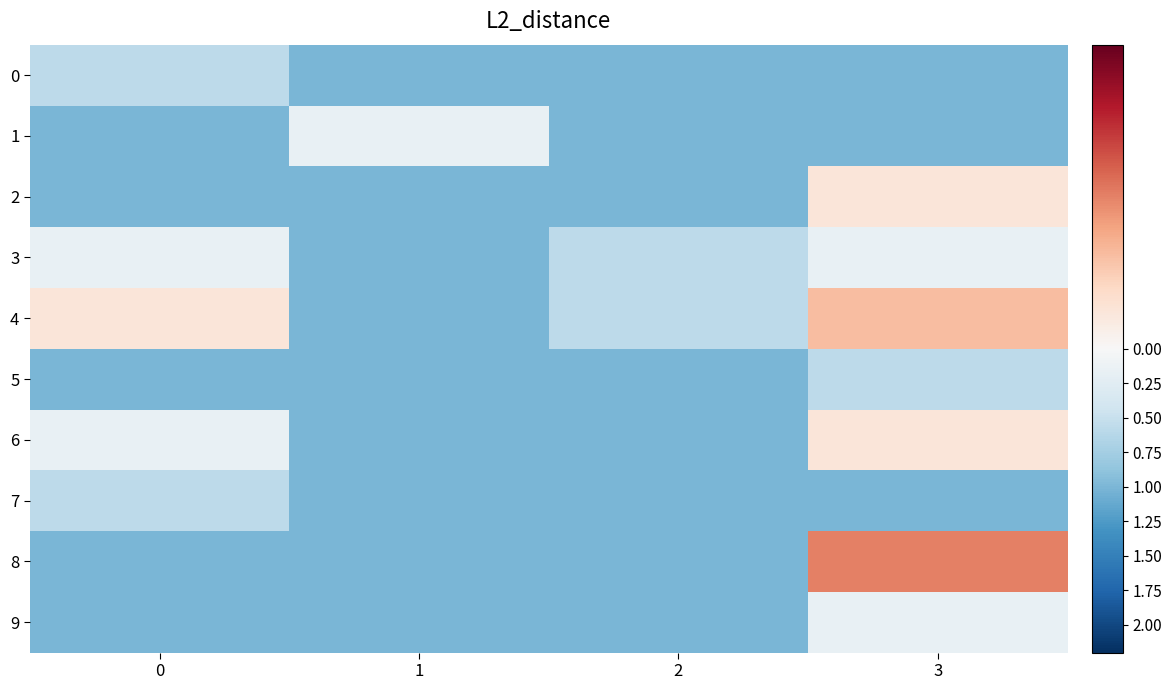

What is the smallest value displayed?

-1.0